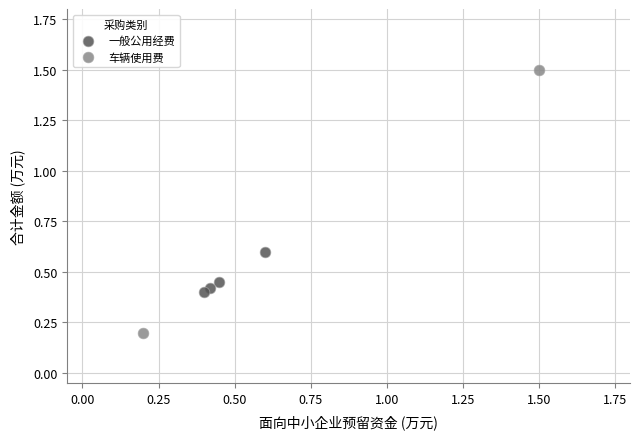

Which series has the widest spread of Y values?

车辆使用费